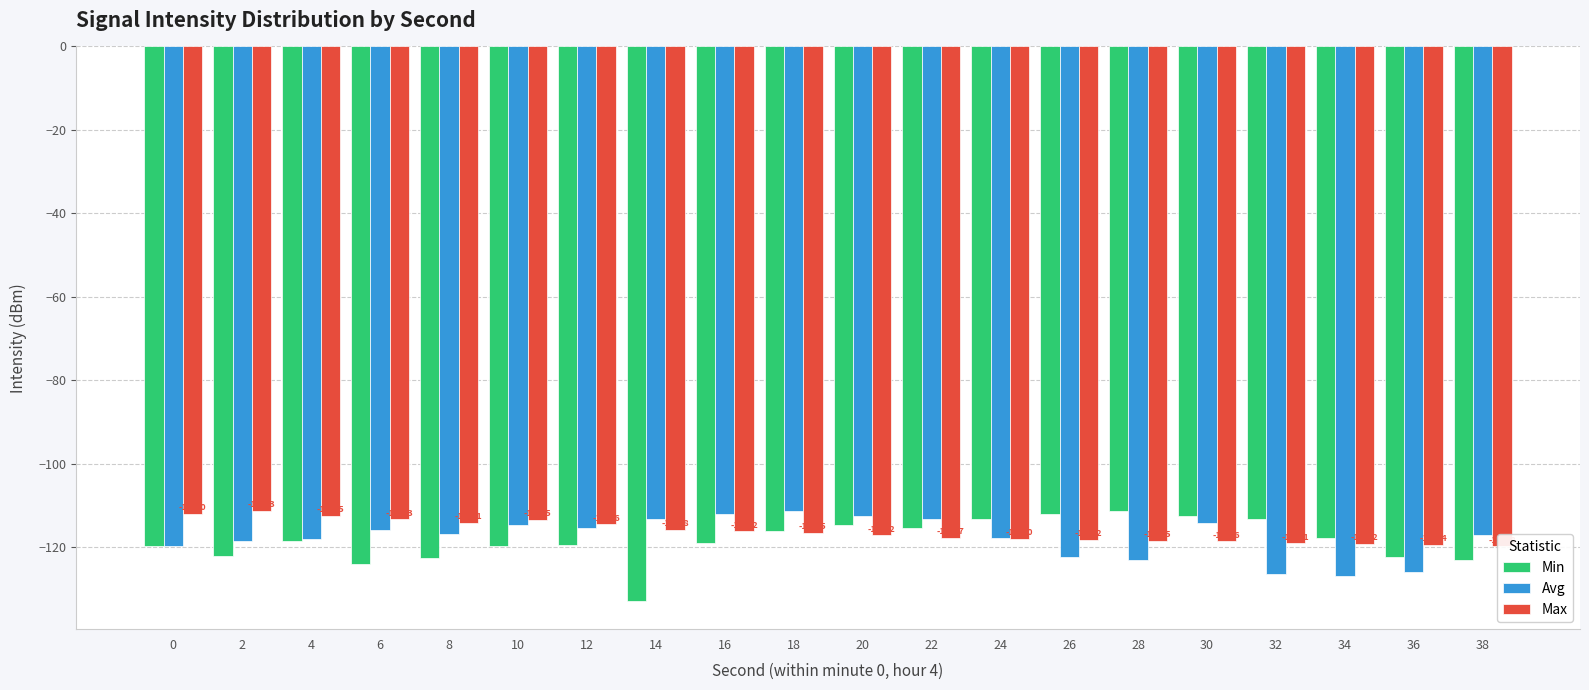

Reading left to right, list all the values displayed in this chart.

Min: 0=-119.8	2=-122.1	4=-118.5	6=-124.1	8=-122.6	10=-119.8	12=-119.4	14=-133.0	16=-119.1	18=-116.2	20=-114.7	22=-115.4	24=-113.3	26=-112.0	28=-111.3	30=-112.5	32=-113.3	34=-117.7	36=-122.4	38=-123.2
Avg: 0=-119.8	2=-118.6	4=-118.0	6=-115.8	8=-116.9	10=-114.7	12=-115.4	14=-113.3	16=-112.0	18=-111.3	20=-112.5	22=-113.3	24=-117.7	26=-122.4	28=-123.2	30=-114.1	32=-126.5	34=-127.0	36=-125.9	38=-117.2
Max: 0=-112.0	2=-111.3	4=-112.5	6=-113.3	8=-114.1	10=-113.5	12=-114.6	14=-115.8	16=-116.2	18=-116.5	20=-117.2	22=-117.7	24=-118.0	26=-118.2	28=-118.5	30=-118.6	32=-119.1	34=-119.2	36=-119.4	38=-119.8